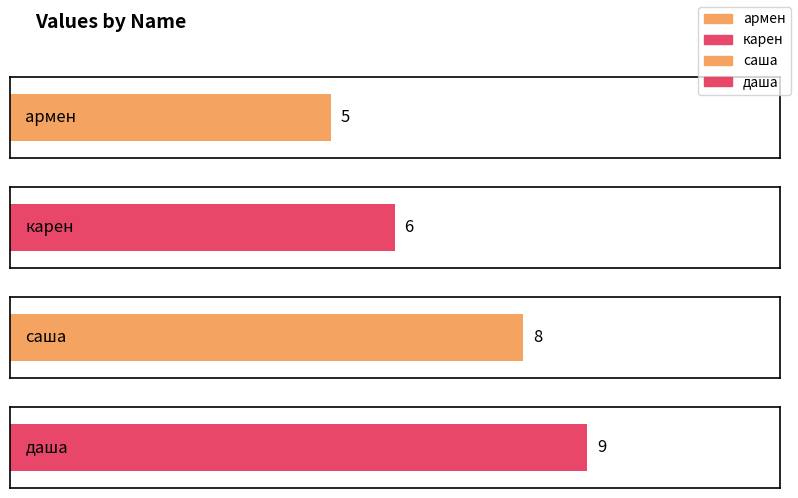

What is the value of the 3rd bar from the left?

8